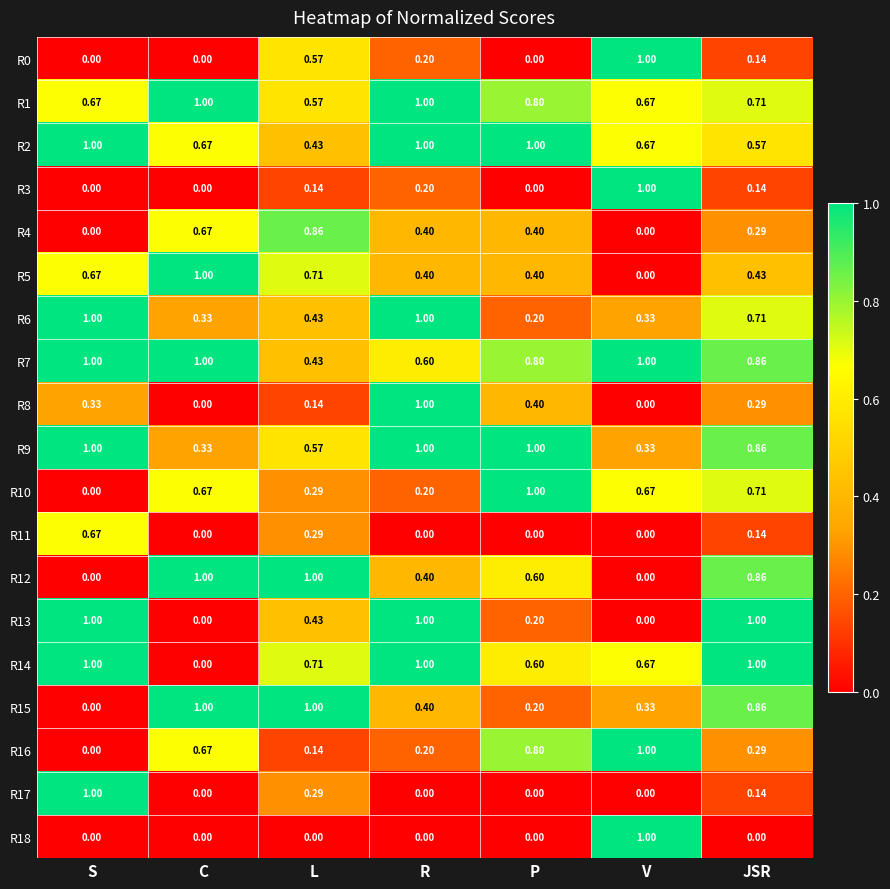

At how many categories does at least one series exceed 0?

7